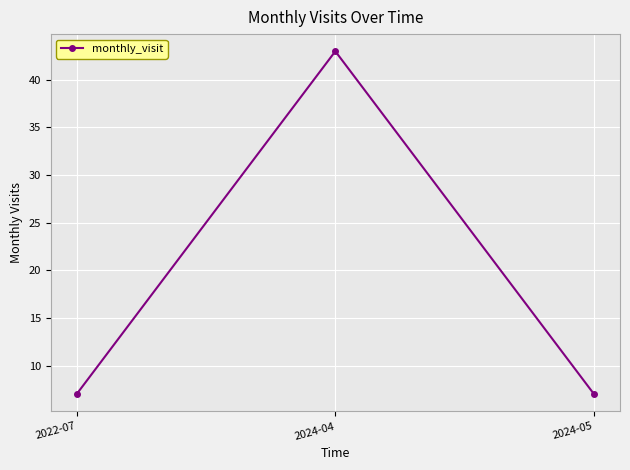

Is it true that the value at 2022-07 is 10?

False